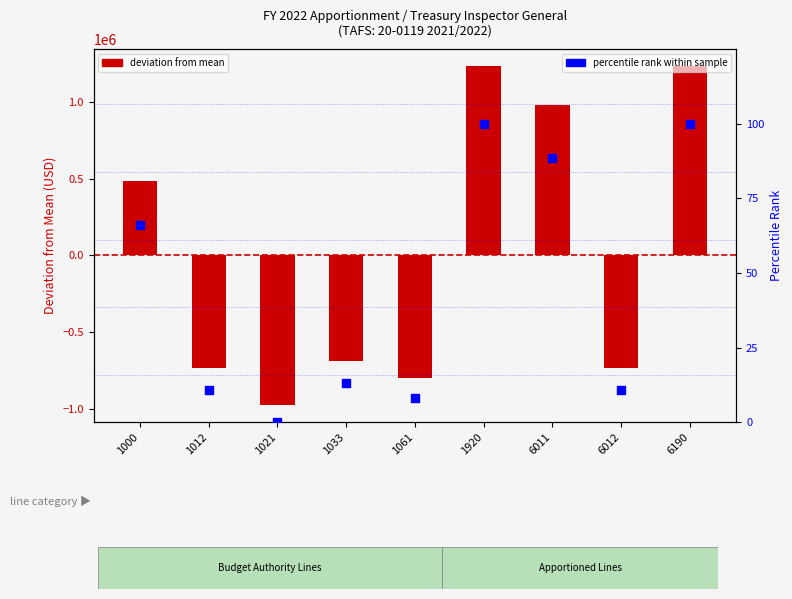

Which series contains the highest Y value?

deviation from mean